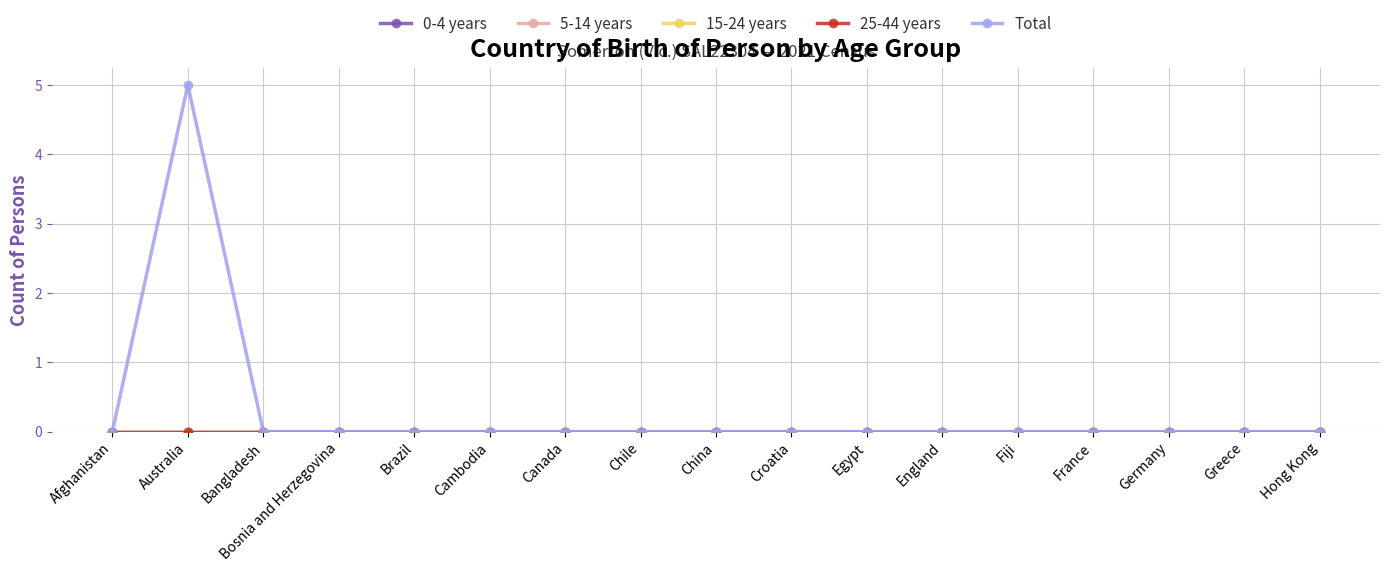

What is the label of the 13th point from the left?

Fiji